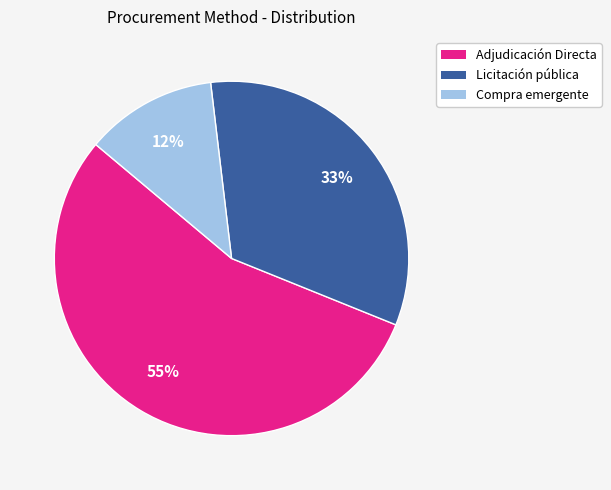

Does any single category account for the majority?

Yes